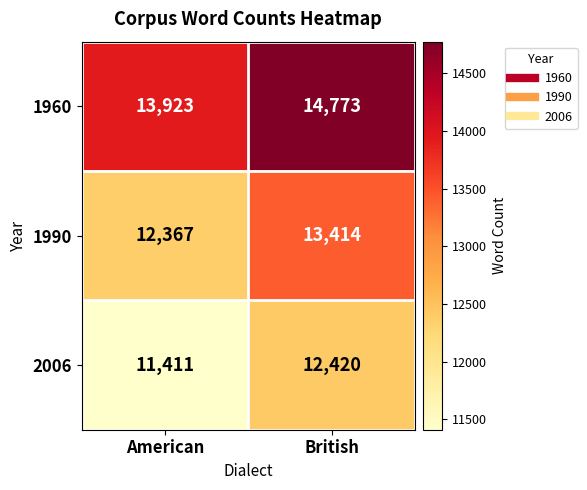

What is the sum of the 1960 values at British and American?

28696